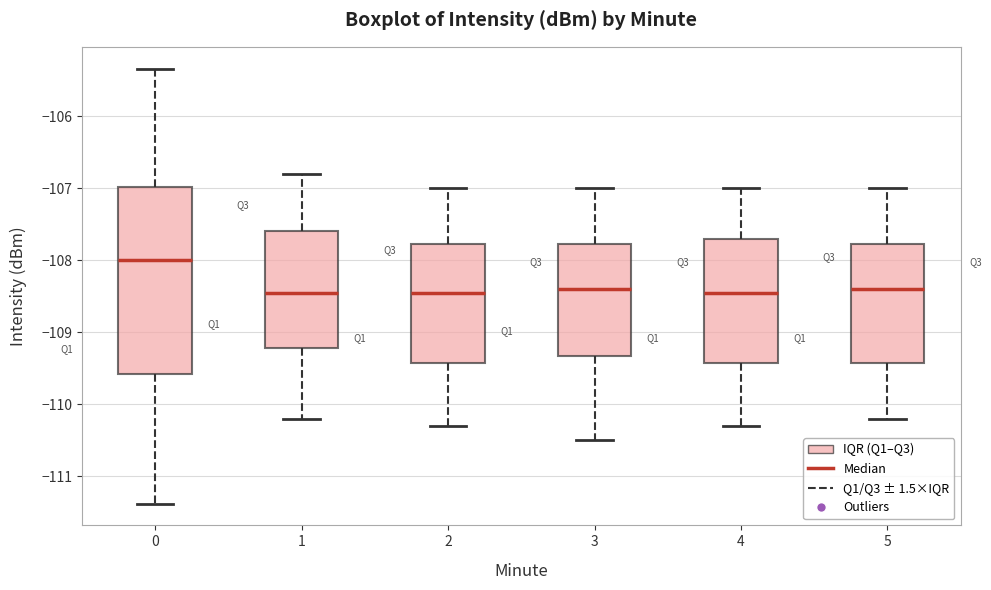

Which box is the tallest, from its lower edge to its upper edge?

0